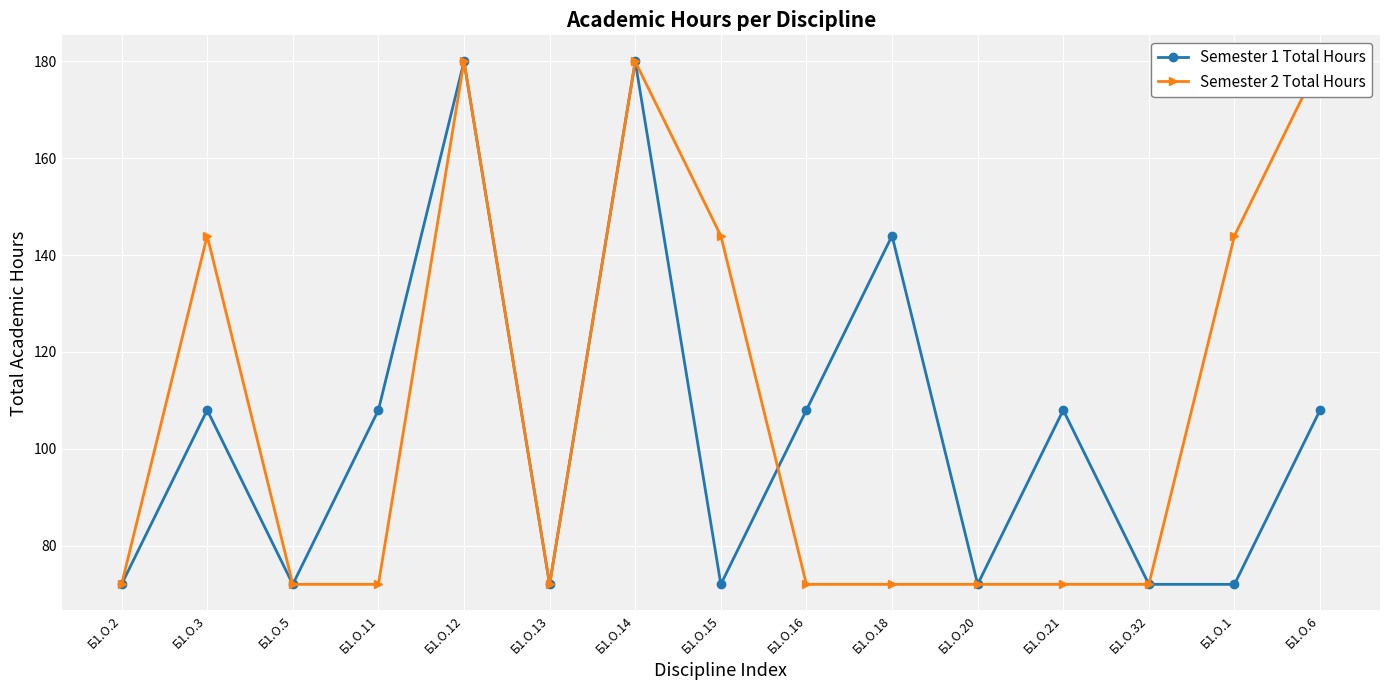

Reading left to right, list all the values displayed in this chart.

Semester 1 Total Hours: Б1.О.2=72	Б1.О.3=108	Б1.О.5=72	Б1.О.11=108	Б1.О.12=180	Б1.О.13=72	Б1.О.14=180	Б1.О.15=72	Б1.О.16=108	Б1.О.18=144	Б1.О.20=72	Б1.О.21=108	Б1.О.32=72	Б1.О.1=72	Б1.О.6=108
Semester 2 Total Hours: Б1.О.2=72	Б1.О.3=144	Б1.О.5=72	Б1.О.11=72	Б1.О.12=180	Б1.О.13=72	Б1.О.14=180	Б1.О.15=144	Б1.О.16=72	Б1.О.18=72	Б1.О.20=72	Б1.О.21=72	Б1.О.32=72	Б1.О.1=144	Б1.О.6=180